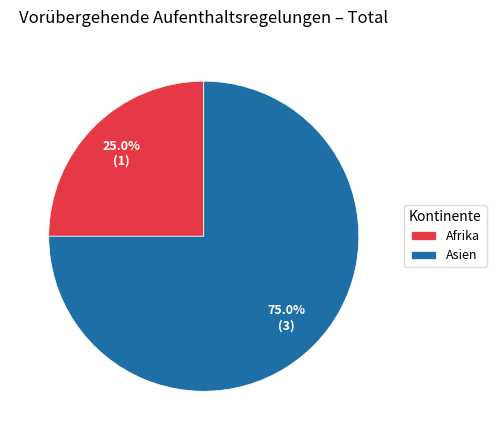

Which category accounts for the majority?

Asien